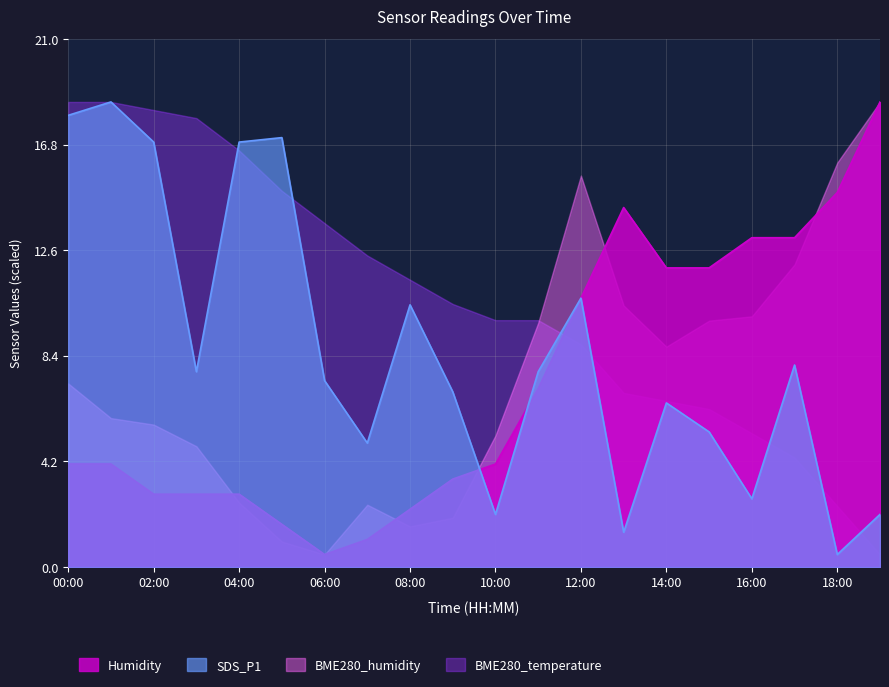

What is the difference between the second highest and minimum values in the SDS_P1 series?

17.5